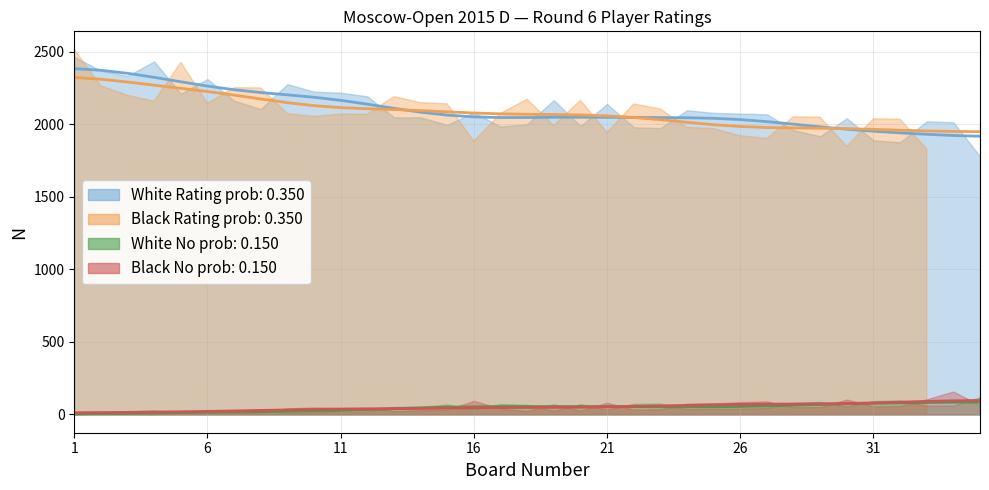

List the labels in order of Black No (col_11) value, smallest first.

1, 5, 2, 7, 8, 3, 13, 18, 20, 4, 14, 6, 15, 22, 23, 17, 9, 11, 12, 10, 28, 29, 31, 32, 35, 19, 24, 25, 21, 26, 27, 16, 30, 33, 34